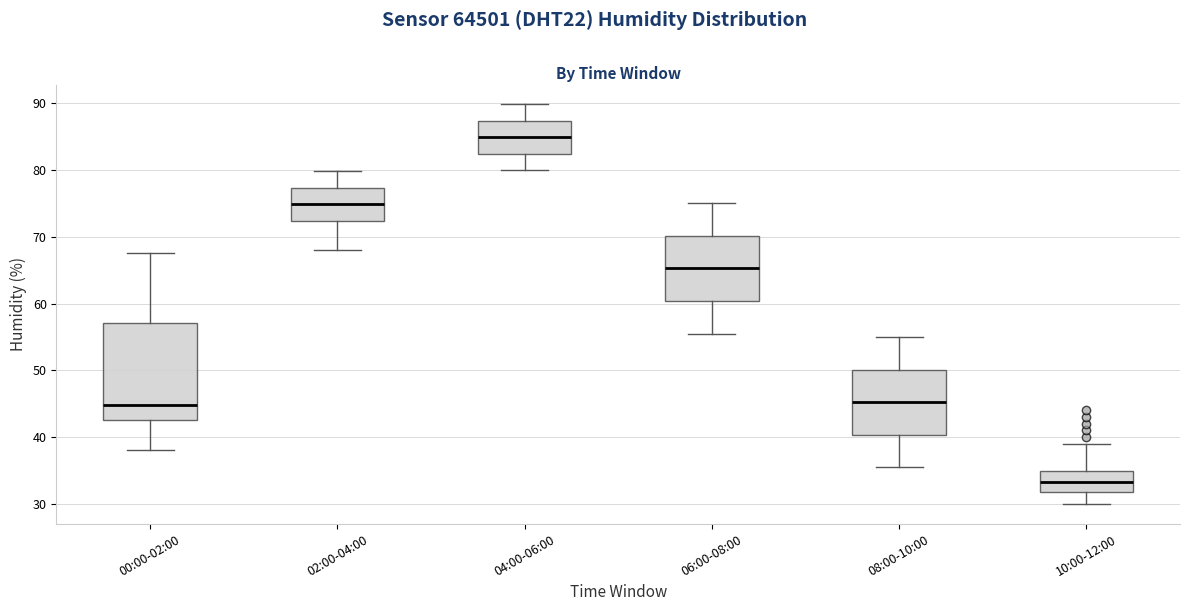

Reading left to right, read every box against the y-axis: the position of its median line, the range the box covers, and the ends of its whiskers. The values are not printed on the chart, so give them approximately, as read against the axis.

00:00-02:00: median 45, box 43 to 57, whiskers 38 to 68
02:00-04:00: median 75, box 72 to 77, whiskers 68 to 80
04:00-06:00: median 85, box 82 to 87, whiskers 80 to 90
06:00-08:00: median 65, box 60 to 70, whiskers 56 to 75
08:00-10:00: median 45, box 40 to 50, whiskers 36 to 55
10:00-12:00: median 33, box 32 to 35, whiskers 30 to 39